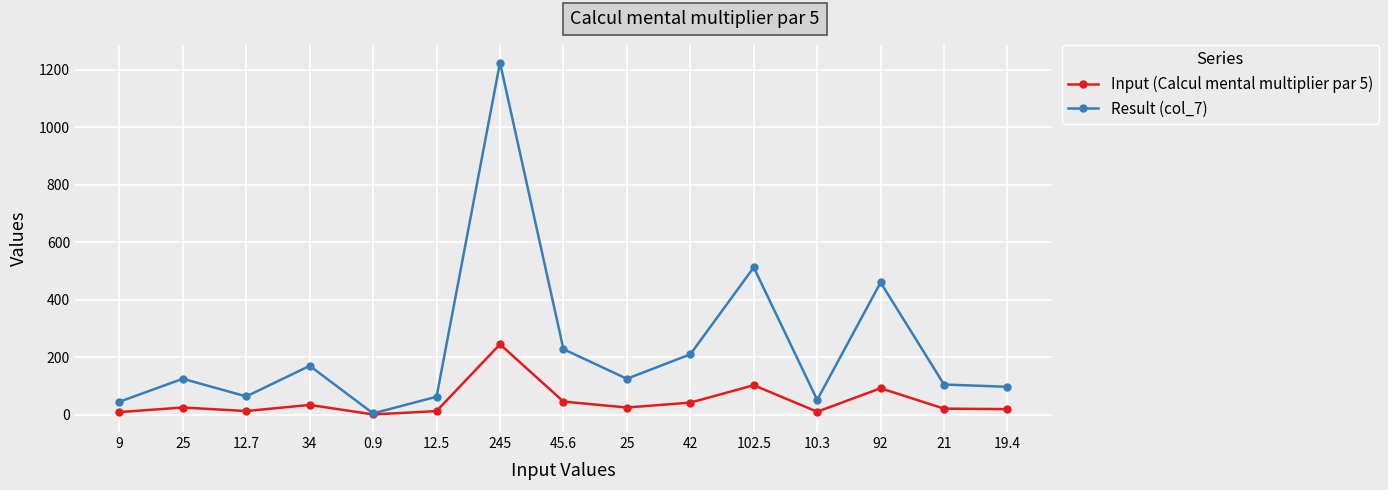

What is the smallest value displayed?

0.9